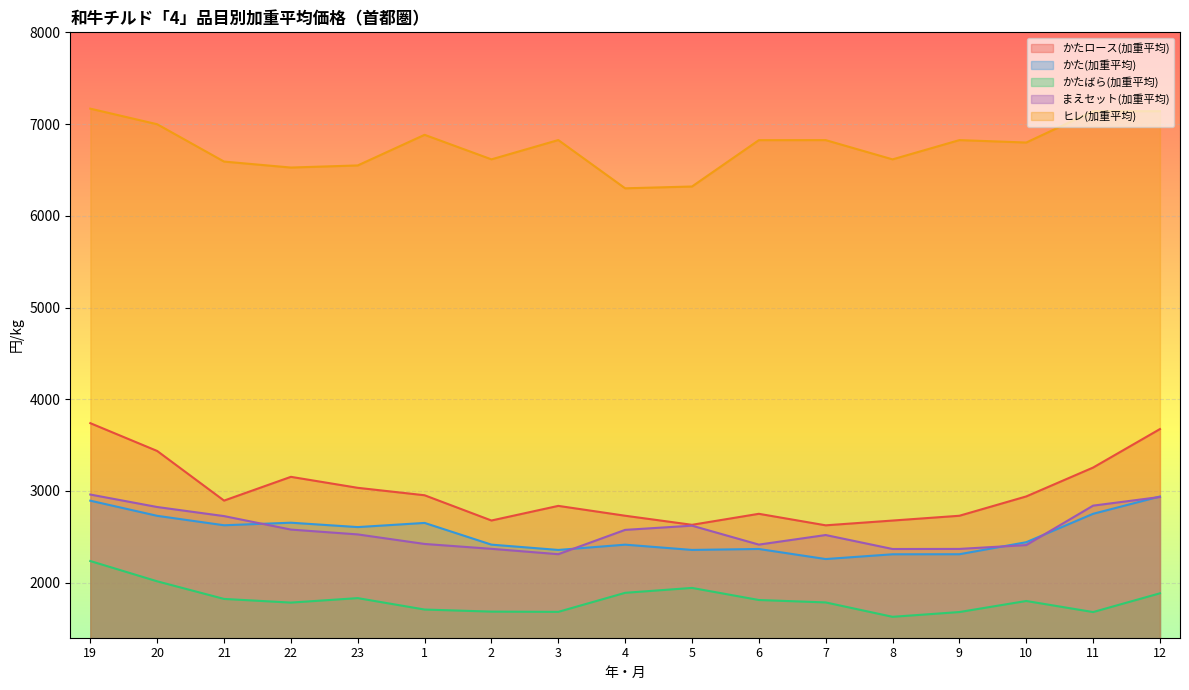

What is the difference between the maximum and minimum values in the かたロース(加重平均) series?

1113.6